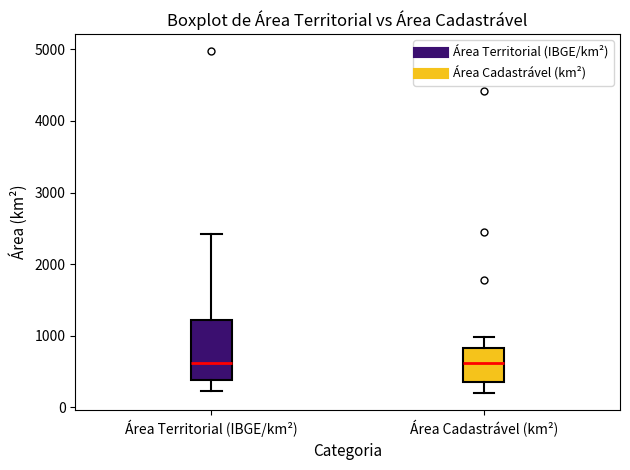

Reading left to right, read every box against the y-axis: the position of its median line, the range the box covers, and the ends of its whiskers. The values are not printed on the chart, so give them approximately, as read against the axis.

Área Territorial (IBGE/km²): median 600, box 400 to 1200, whiskers 200 to 2400
Área Cadastrável (km²): median 600, box 400 to 800, whiskers 200 to 1000